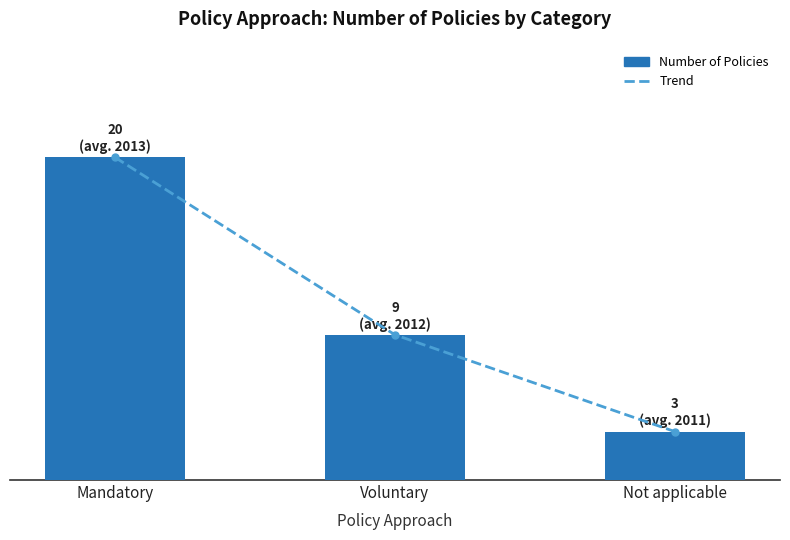

What are all the series names shown in the legend?

Trend, Number of Policies